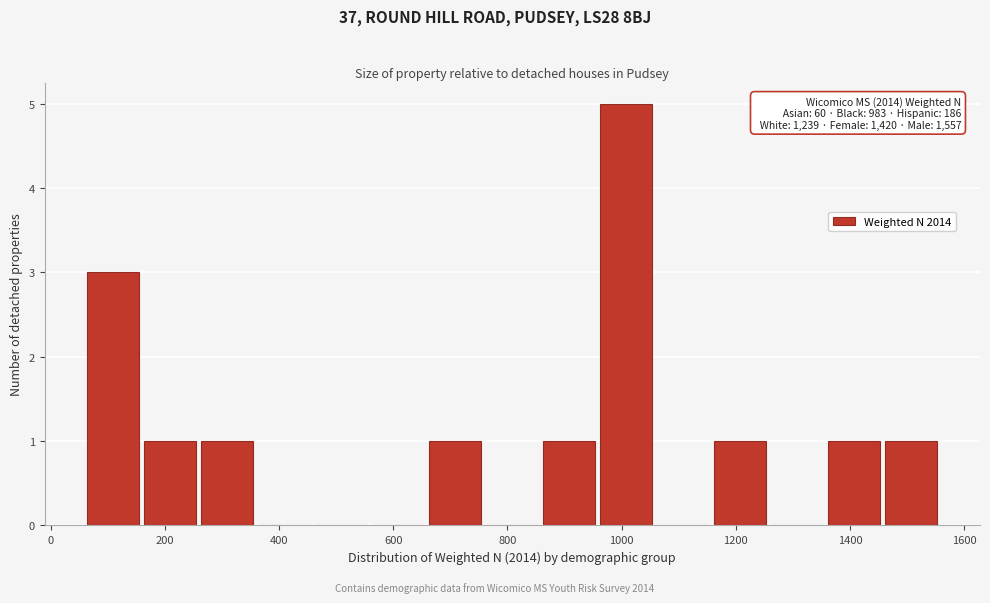

Which range on the x-axis has the tallest bar?

960 to 1060